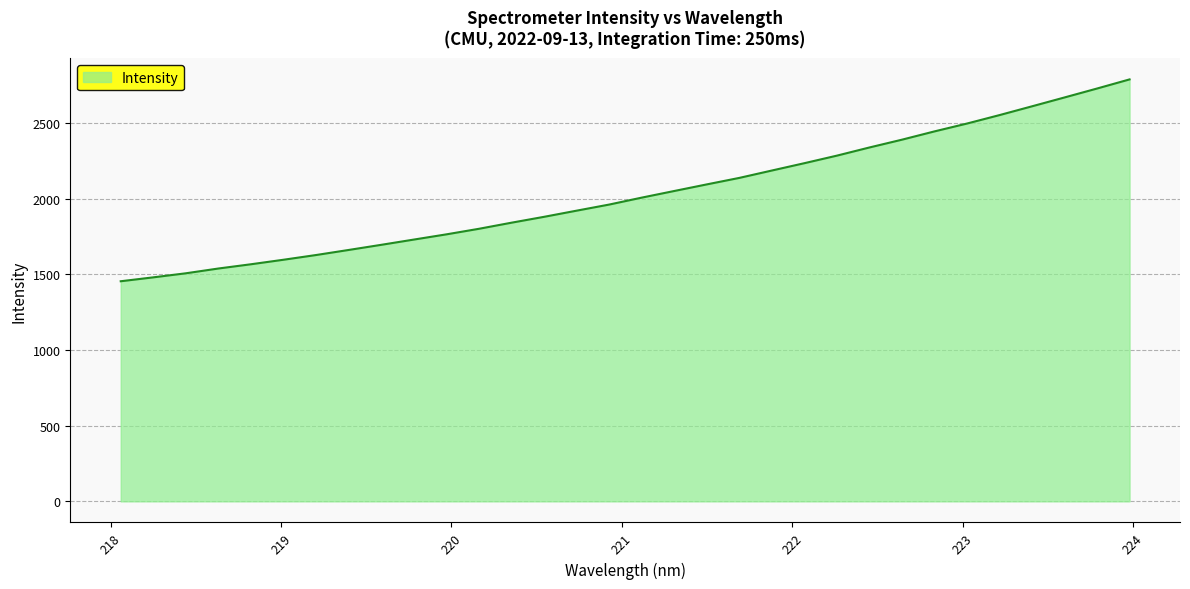

What is the maximum value shown in the chart?

2787.6